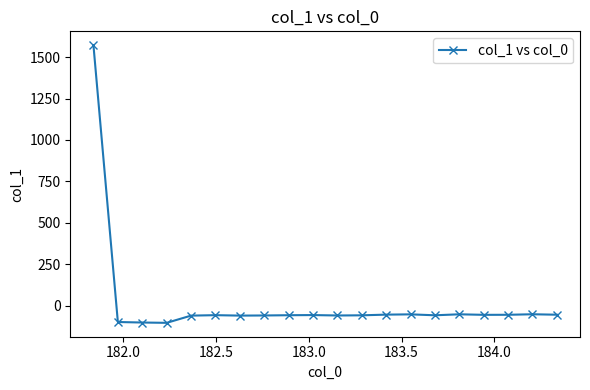

What is the value of the 3rd point from the left?

-101.8